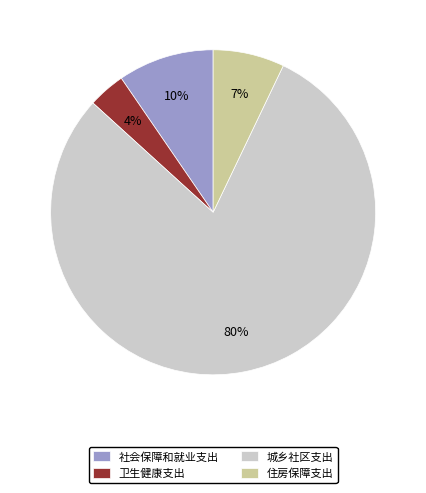

To the nearest percent, what is the average slice percentage?

25%